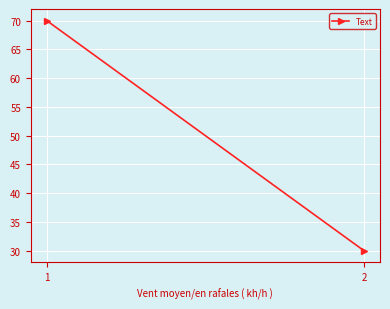

What is the smallest value displayed?

30